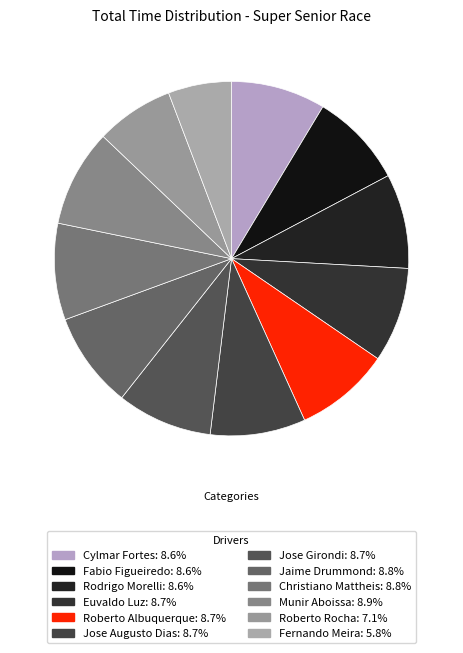

Does Roberto Rocha represent more than half of the total?

No